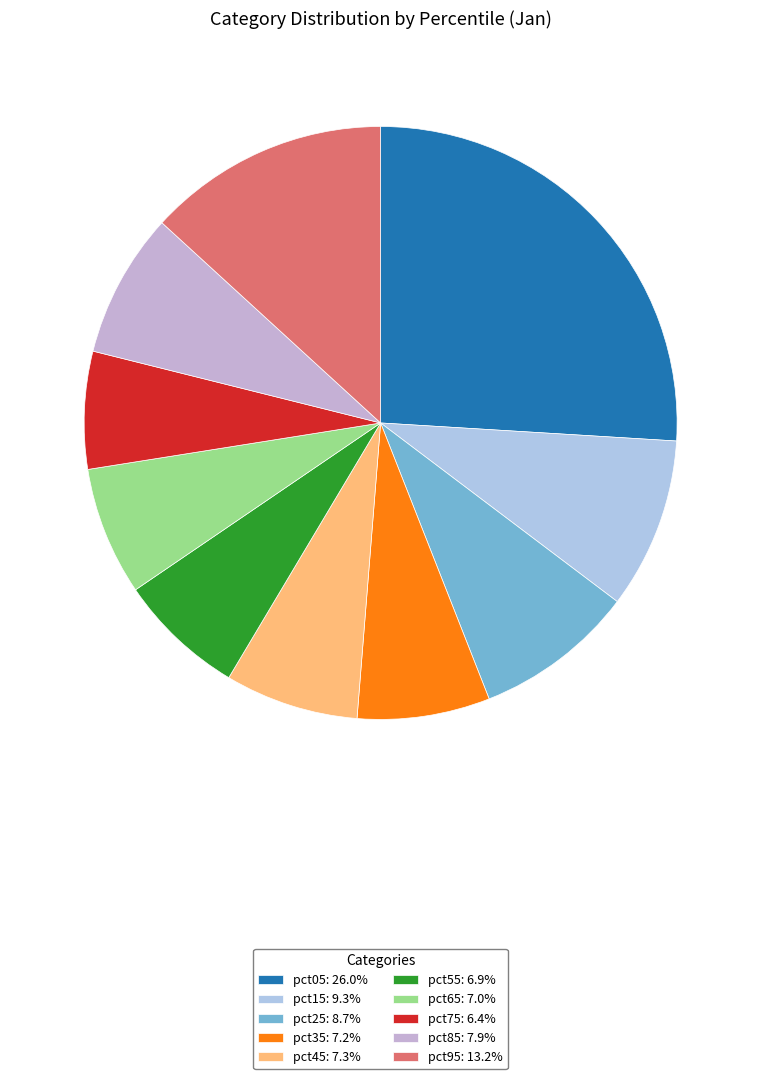

Which category has the smallest portion of the pie?

pct75